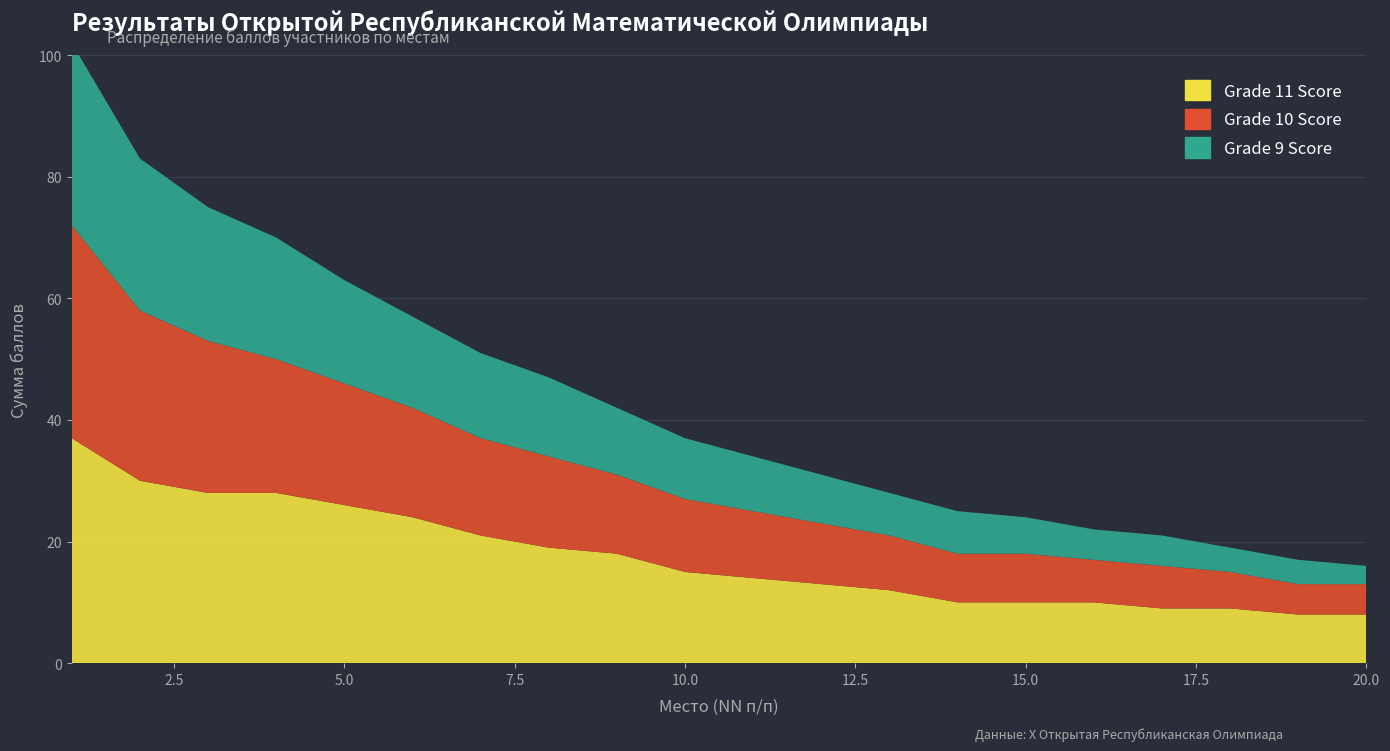

Reading left to right, extract all data points from this chart.

Grade 11 Score: 1=37	2=30	3=28	4=28	5=26	6=24	7=21	8=19	9=18	10=15	11=14	12=13	13=12	14=10	15=10	16=10	17=9	18=9	19=8	20=8
Grade 10 Score: 1=35	2=28	3=25	4=22	5=20	6=18	7=16	8=15	9=13	10=12	11=11	12=10	13=9	14=8	15=8	16=7	17=7	18=6	19=5	20=5
Grade 9 Score: 1=30	2=25	3=22	4=20	5=17	6=15	7=14	8=13	9=11	10=10	11=9	12=8	13=7	14=7	15=6	16=5	17=5	18=4	19=4	20=3